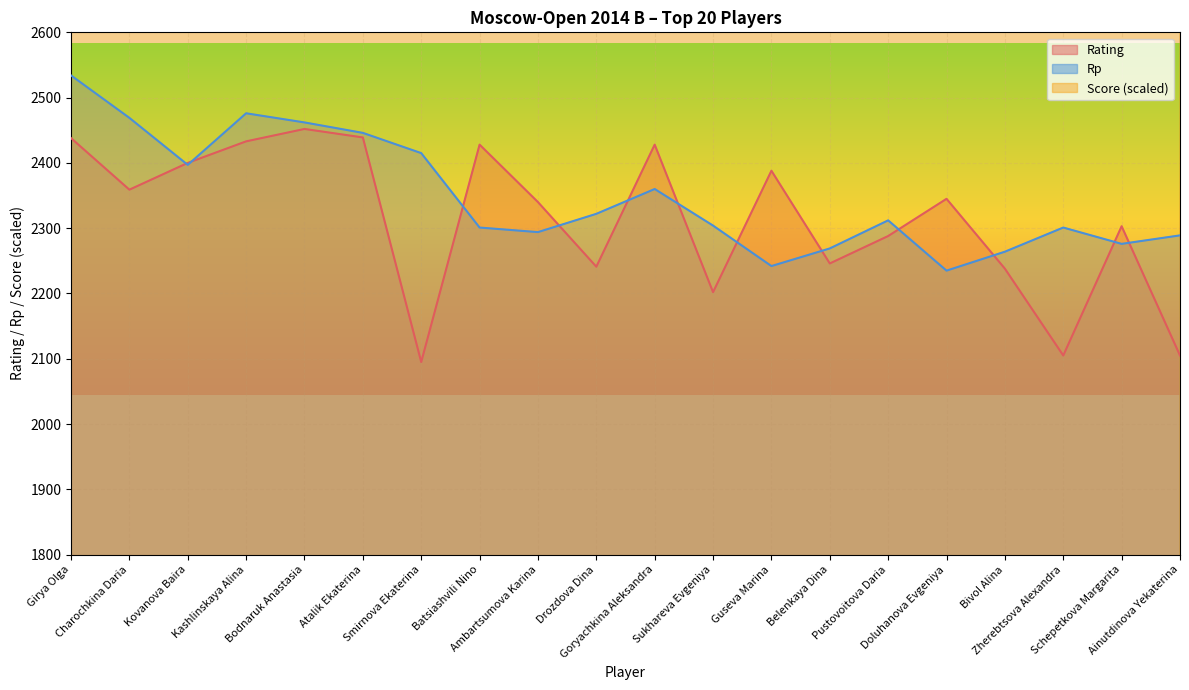

Is the value of Score at Guseva Marina greater than the value of Rp at Zherebtsova Alexandra?

Yes